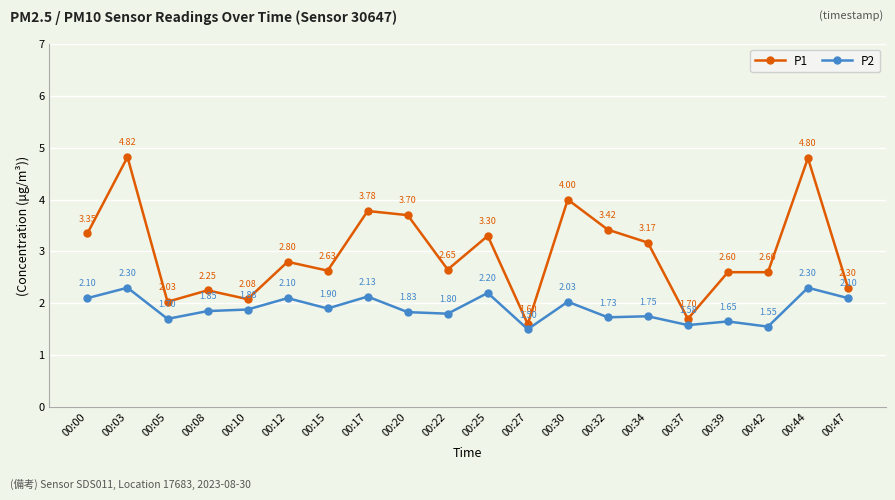

What is the difference between the second highest and second lowest values in the P2 series?

0.7